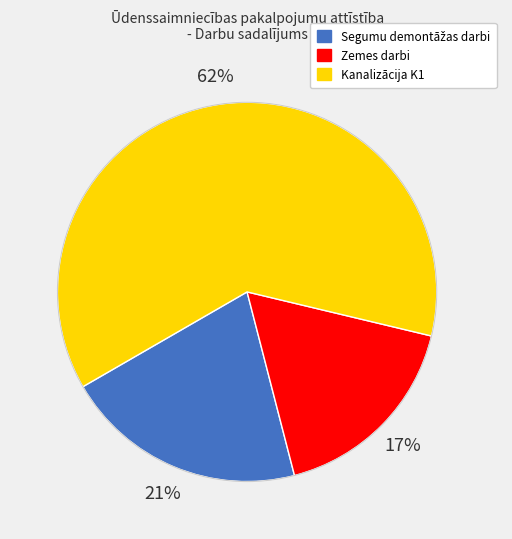

Is Kanalizācija K1 the majority of the pie?

Yes